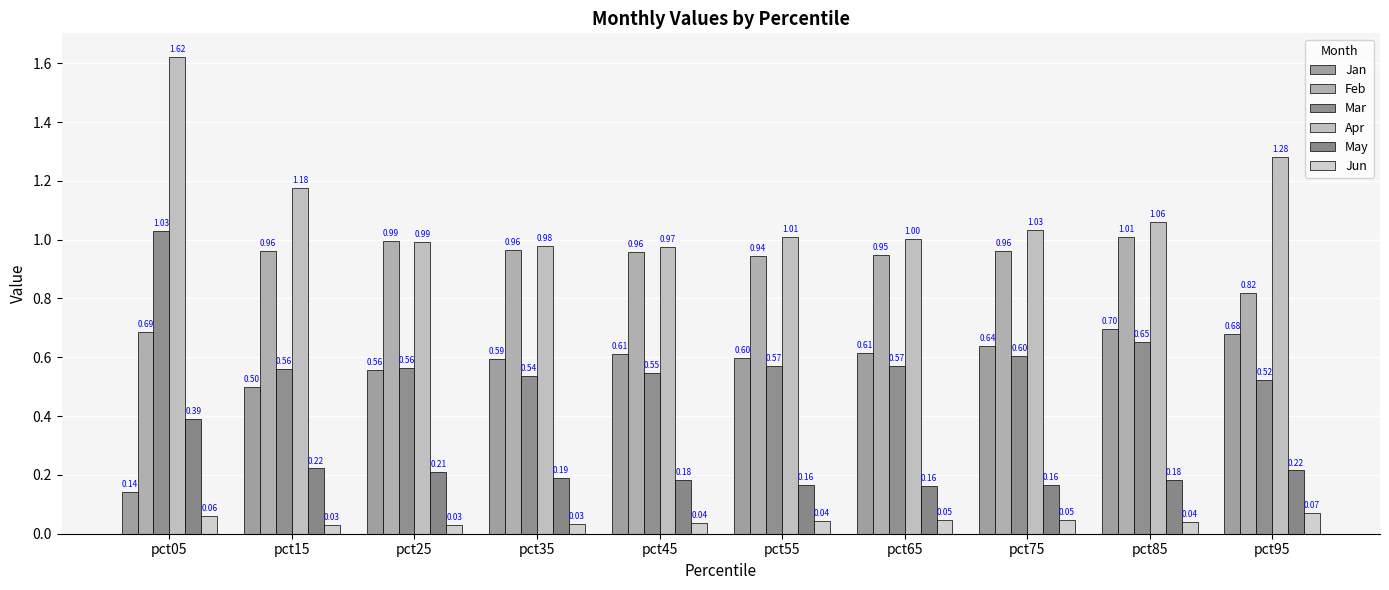

Reading left to right, what are all the values shown in this chart?

Jan: pct05=0.1	pct15=0.5	pct25=0.6	pct35=0.6	pct45=0.6	pct55=0.6	pct65=0.6	pct75=0.6	pct85=0.7	pct95=0.7
Feb: pct05=0.7	pct15=1.0	pct25=1.0	pct35=1.0	pct45=1.0	pct55=0.9	pct65=0.9	pct75=1.0	pct85=1.0	pct95=0.8
Mar: pct05=1.0	pct15=0.6	pct25=0.6	pct35=0.5	pct45=0.5	pct55=0.6	pct65=0.6	pct75=0.6	pct85=0.7	pct95=0.5
Apr: pct05=1.6	pct15=1.2	pct25=1.0	pct35=1.0	pct45=1.0	pct55=1.0	pct65=1.0	pct75=1.0	pct85=1.1	pct95=1.3
May: pct05=0.4	pct15=0.2	pct25=0.2	pct35=0.2	pct45=0.2	pct55=0.2	pct65=0.2	pct75=0.2	pct85=0.2	pct95=0.2
Jun: pct05=0.1	pct15=0.0	pct25=0.0	pct35=0.0	pct45=0.0	pct55=0.0	pct65=0.0	pct75=0.0	pct85=0.0	pct95=0.1